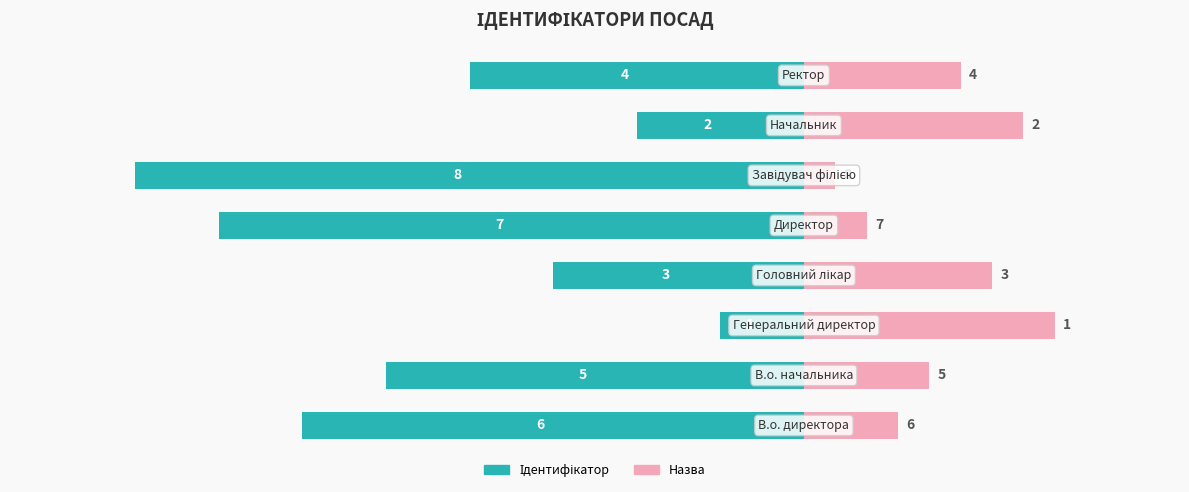

Reading left to right, what are all the values shown in this chart?

Ідентифікатор: 0=-6.0	1=-5.0	2=-1.0	3=-3.0	4=-7.0	5=-8.0	6=-2.0	7=-4.0
Назва: 0=1.1	1=1.5	2=3.0	3=2.2	4=0.8	5=0.4	6=2.6	7=1.9